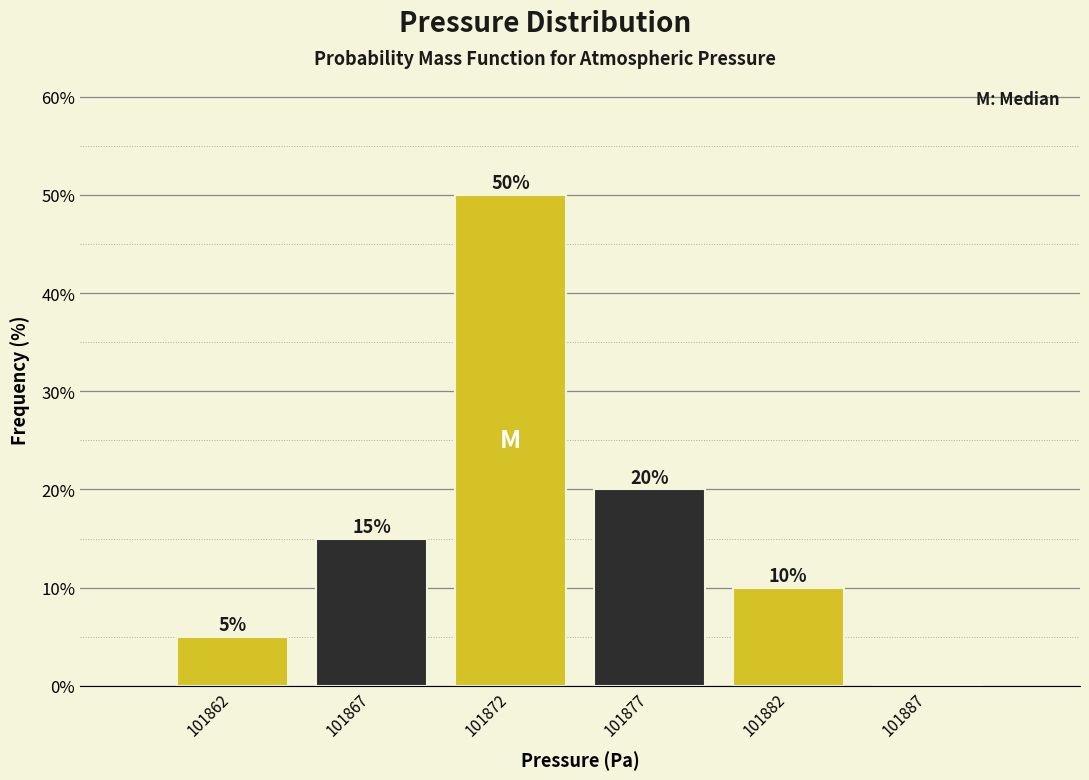

Reading right to left, extract all data points from this chart.

101887=0	101882=10	101877=20	101872=50	101867=15	101862=5